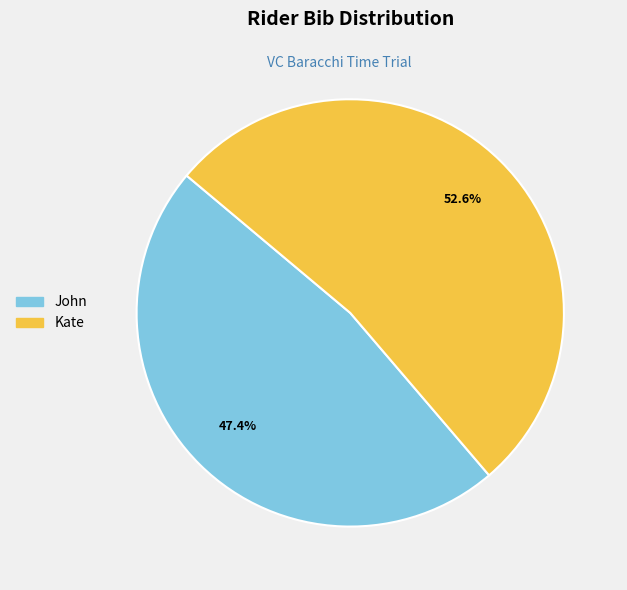

What is the largest slice in the pie chart?

Kate